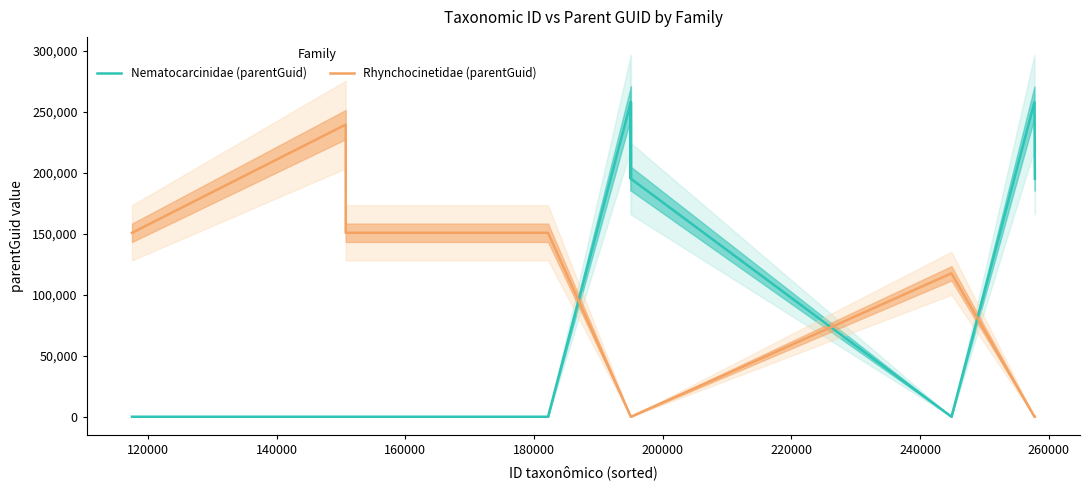

True or false: Nematocarcinidae (parentGuid) and Rhynchocinetidae (parentGuid) cross at least once.

True